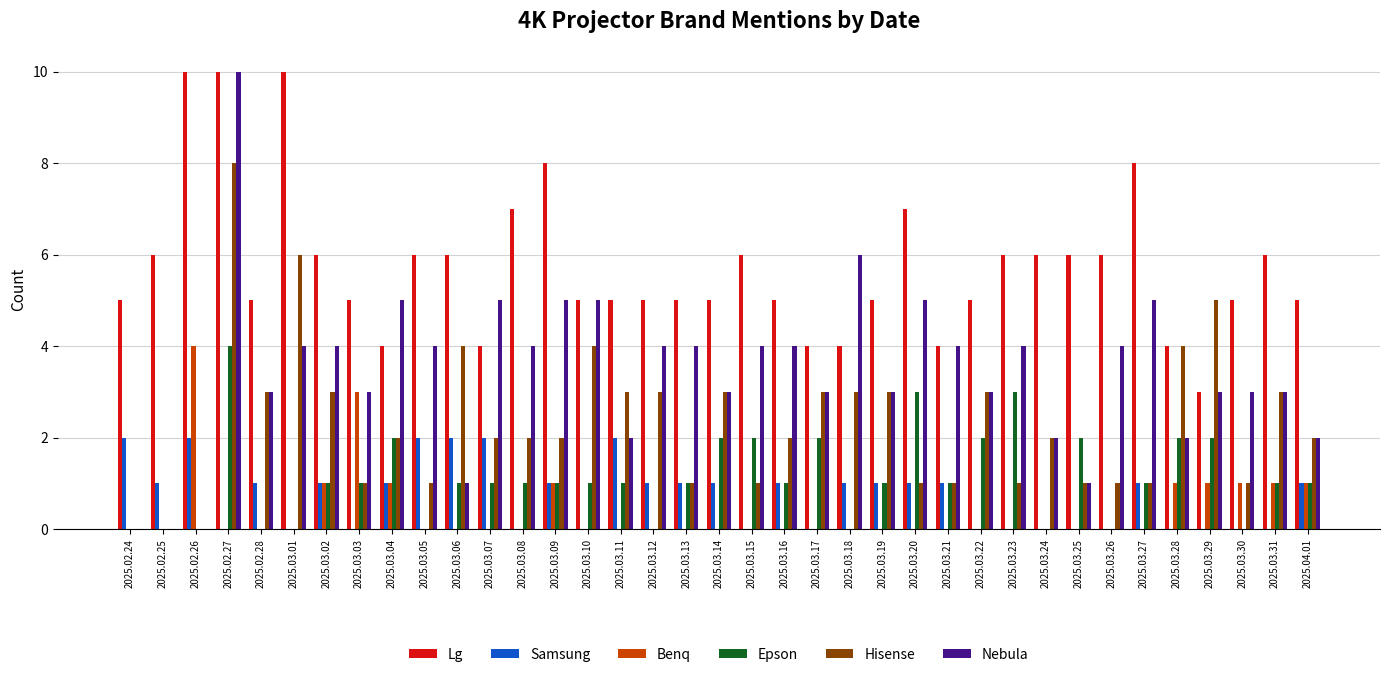

What is the sum of all Nebula values?

127